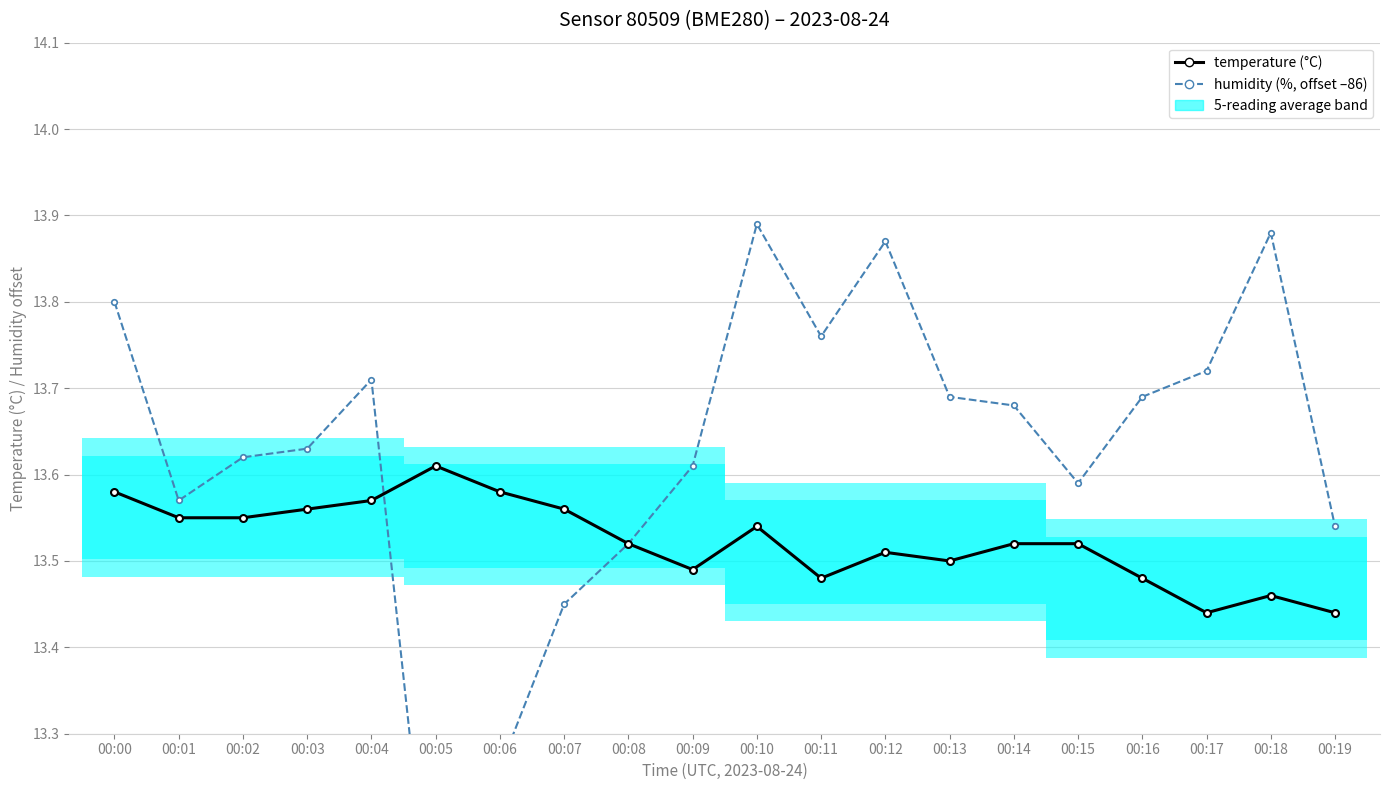

The humidity (%, offset –86) series shows 7.3 at 00:08. True or false?

False